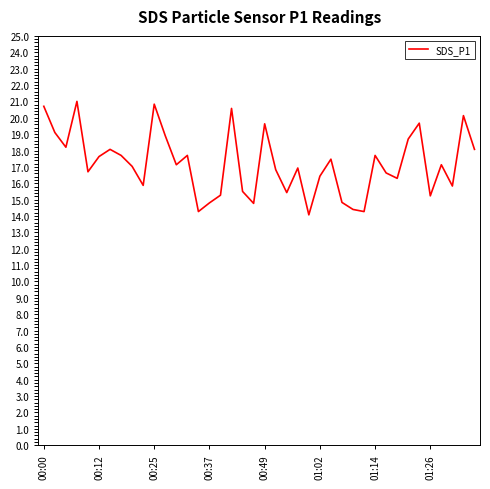

What is the greatest value displayed?

21.0